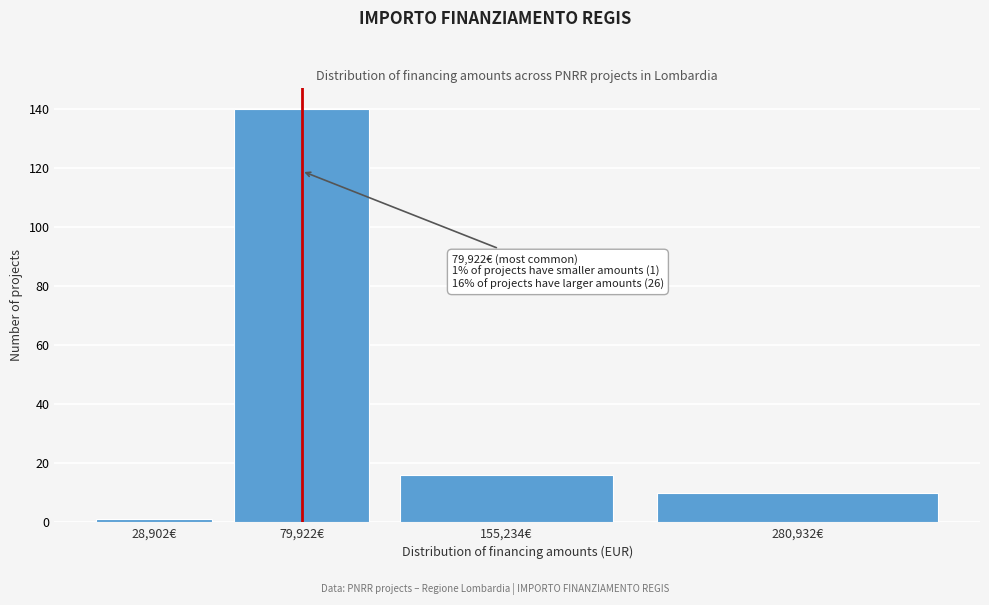

Reading right to left, transcribe all the data shown in this chart.

280,932€=10	155,234€=16	79,922€=140	28,902€=1